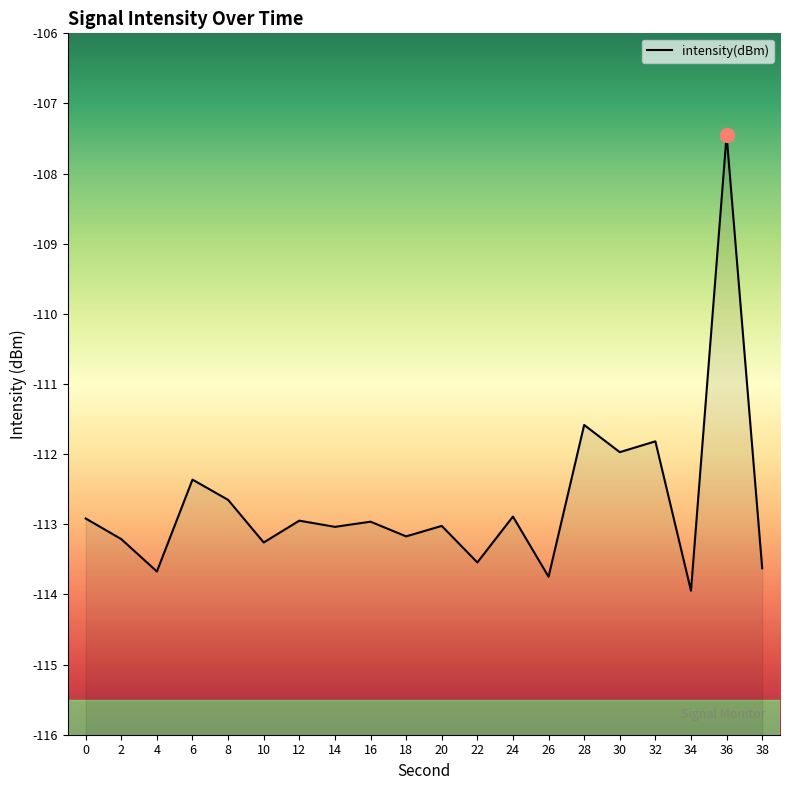

List the labels in order of value, smallest first.

34, 26, 4, 38, 22, 10, 2, 18, 14, 20, 16, 12, 0, 24, 8, 6, 30, 32, 28, 36